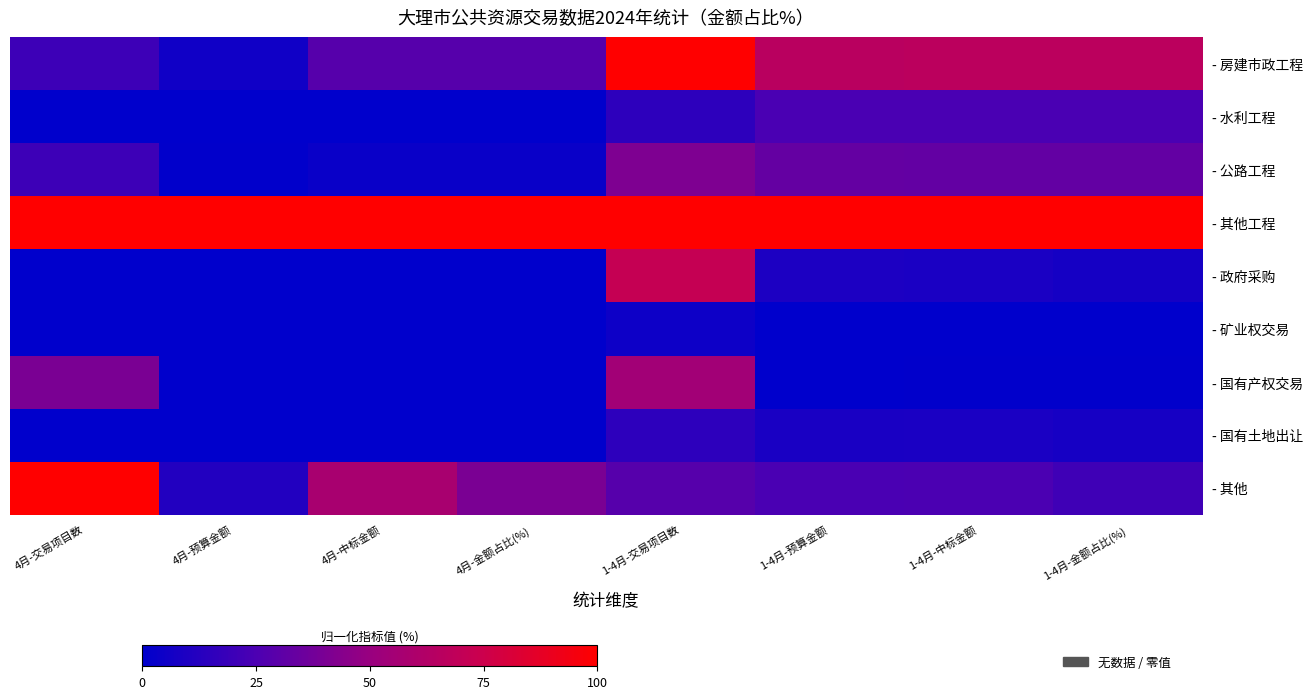

How many distinct data groups are displayed?

9